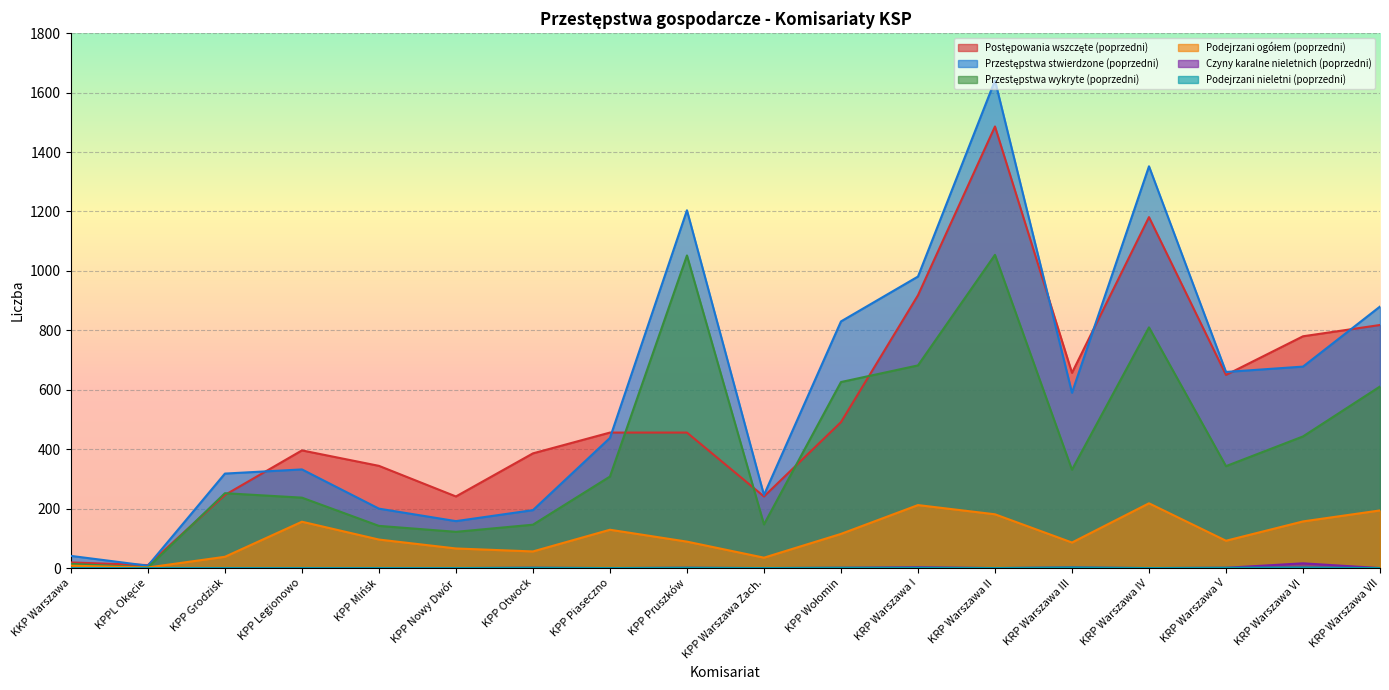

How many data points in Czyny karalne nieletnich (poprzedni) are above 0?

7